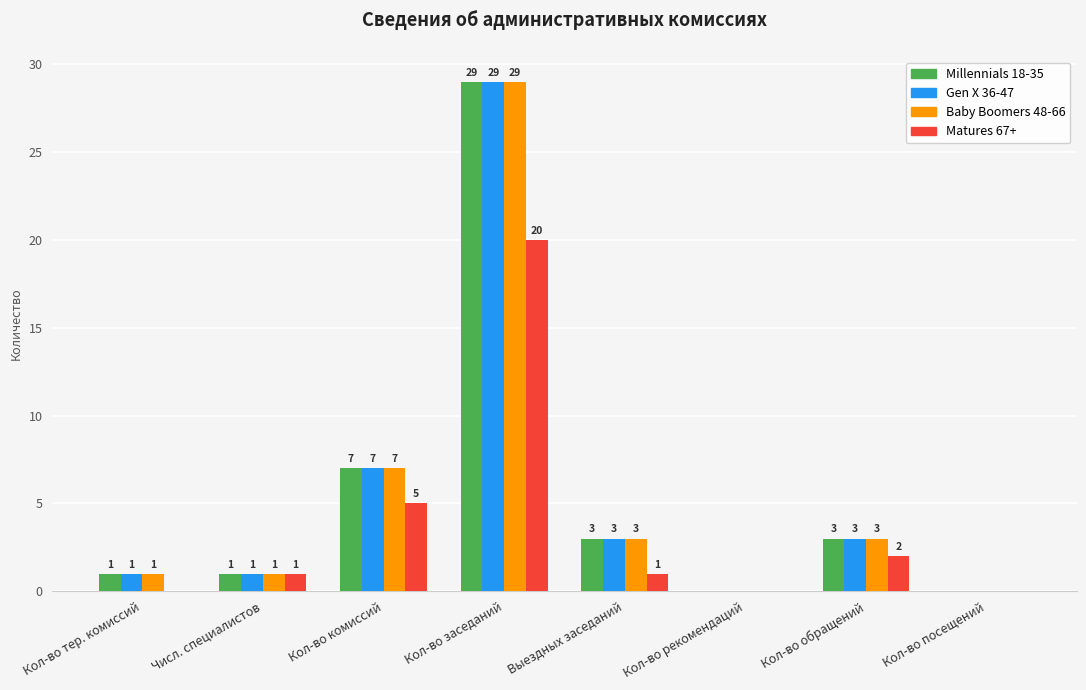

Reading left to right, extract all data points from this chart.

Millennials 18-35: Кол-во тер. комиссий=1	Числ. специалистов=1	Кол-во комиссий=7	Кол-во заседаний=29	Выездных заседаний=3	Кол-во рекомендаций=0	Кол-во обращений=3	Кол-во посещений=0
Gen X 36-47: Кол-во тер. комиссий=1	Числ. специалистов=1	Кол-во комиссий=7	Кол-во заседаний=29	Выездных заседаний=3	Кол-во рекомендаций=0	Кол-во обращений=3	Кол-во посещений=0
Baby Boomers 48-66: Кол-во тер. комиссий=1	Числ. специалистов=1	Кол-во комиссий=7	Кол-во заседаний=29	Выездных заседаний=3	Кол-во рекомендаций=0	Кол-во обращений=3	Кол-во посещений=0
Matures 67+: Кол-во тер. комиссий=0	Числ. специалистов=1	Кол-во комиссий=5	Кол-во заседаний=20	Выездных заседаний=1	Кол-во рекомендаций=0	Кол-во обращений=2	Кол-во посещений=0